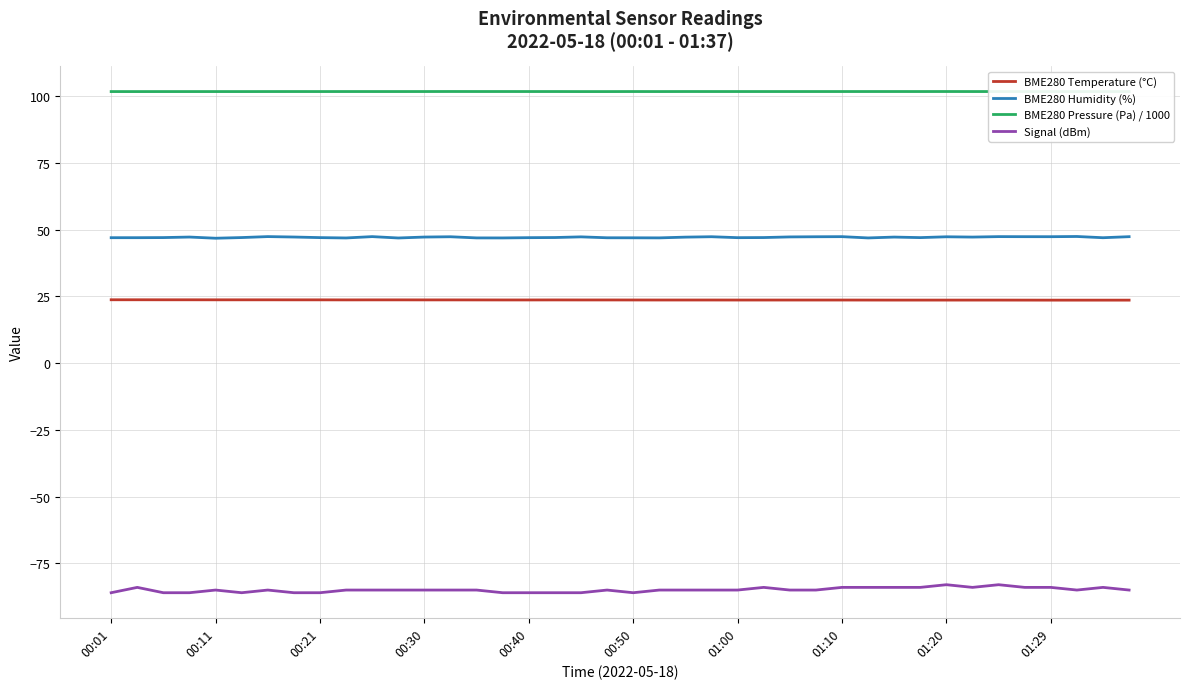

True or false: BME280 Temperature (°C) and BME280 Humidity (%) cross at least once.

False